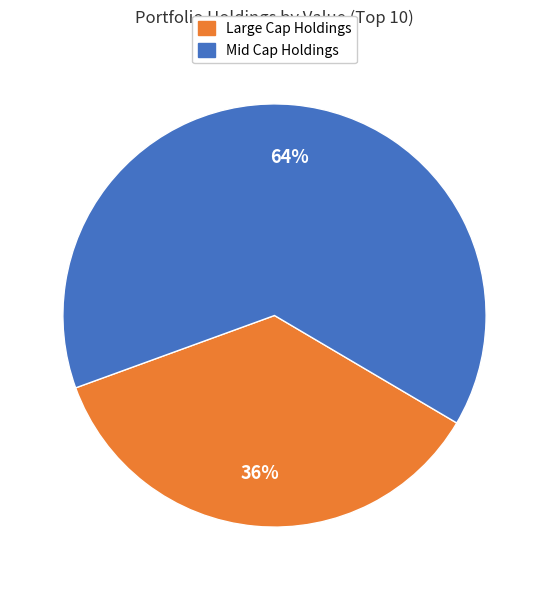

How many segments does this pie chart have?

2